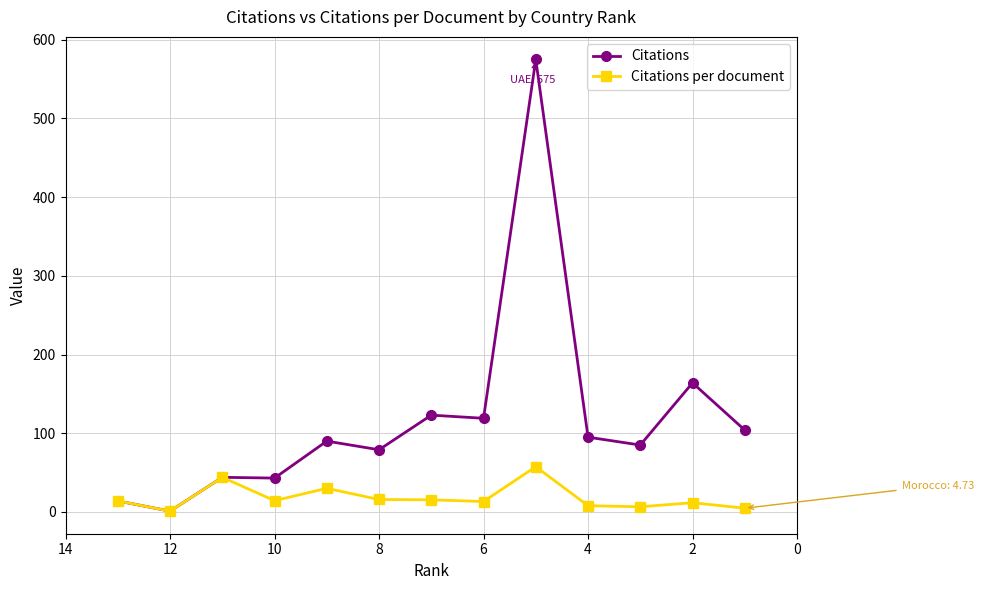

Which series changed the most between 8 and 11?

Citations